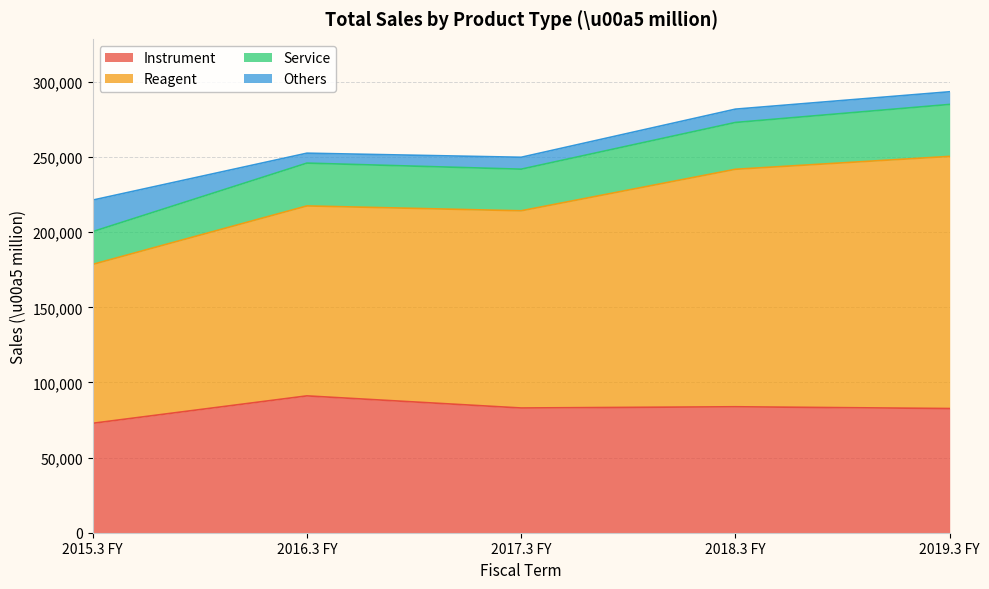

In Service, how many points are lower than both neighbors (excluding endpoints)?

1